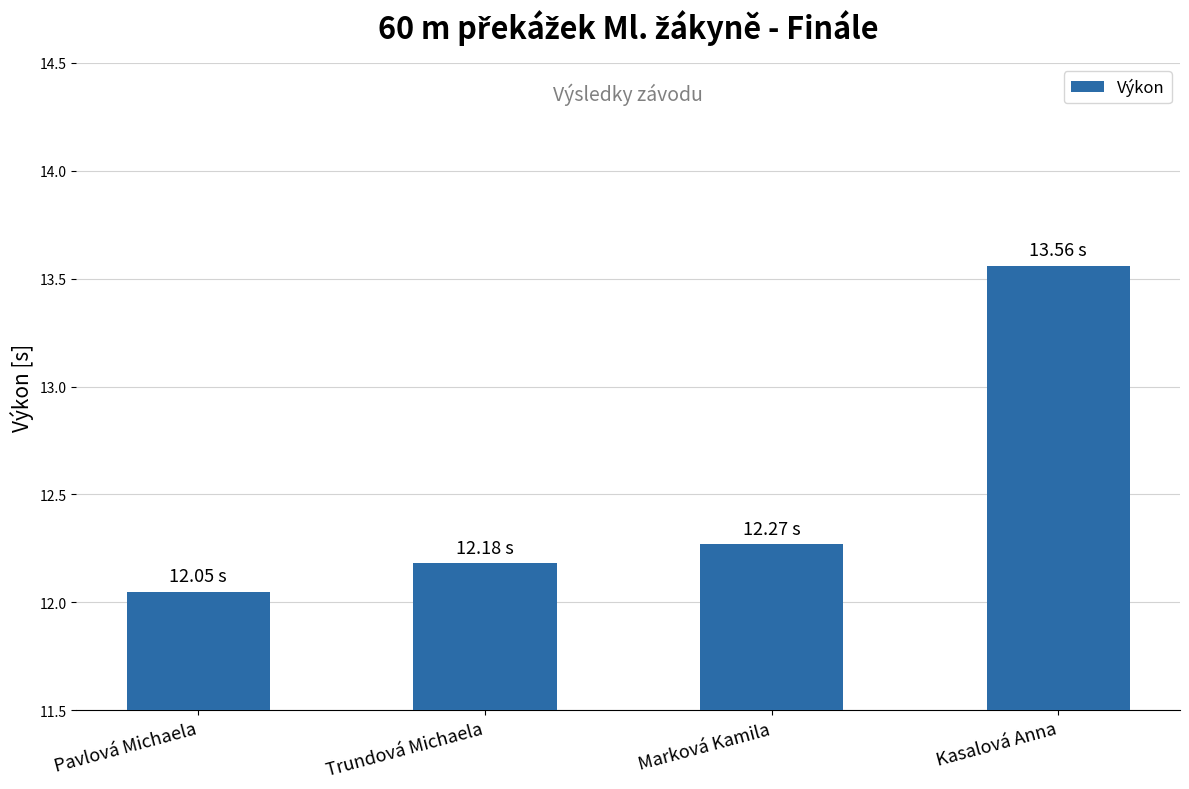

At which category does the chart reach its peak across all series?

Kasalová Anna